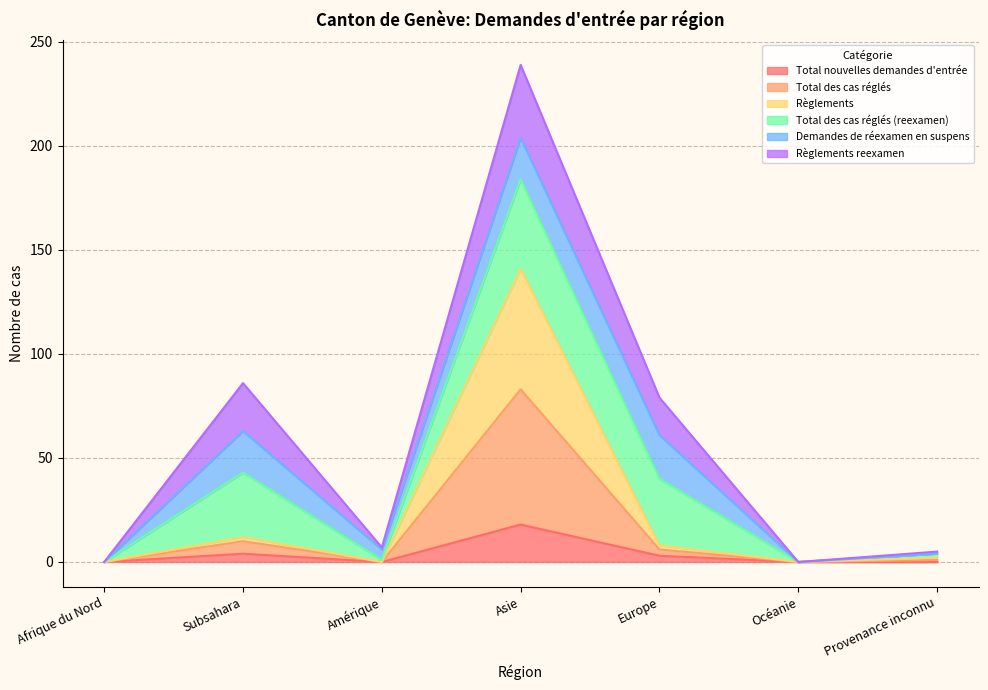

Where is the first local minimum for Total des cas réglés?

Amérique